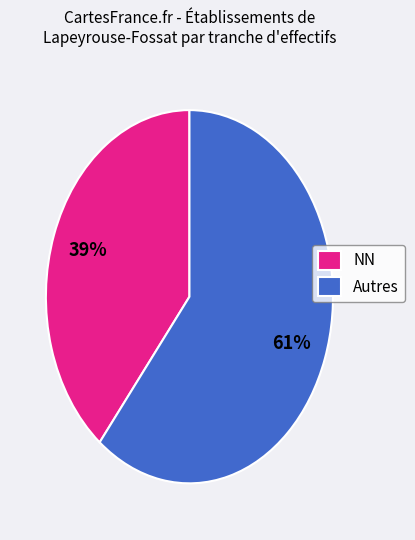

True or false: Autres accounts for 52% of the total.

False